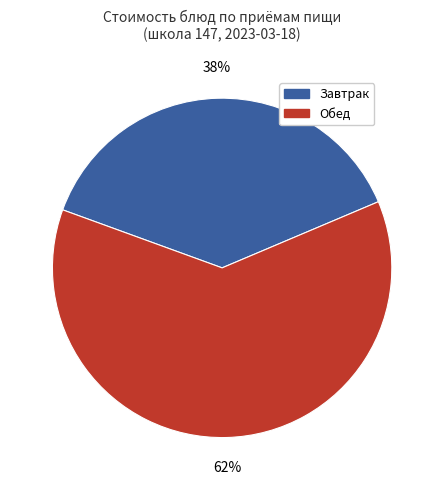

To the nearest percent, what is the difference between the largest and smallest slice percentages?

24%